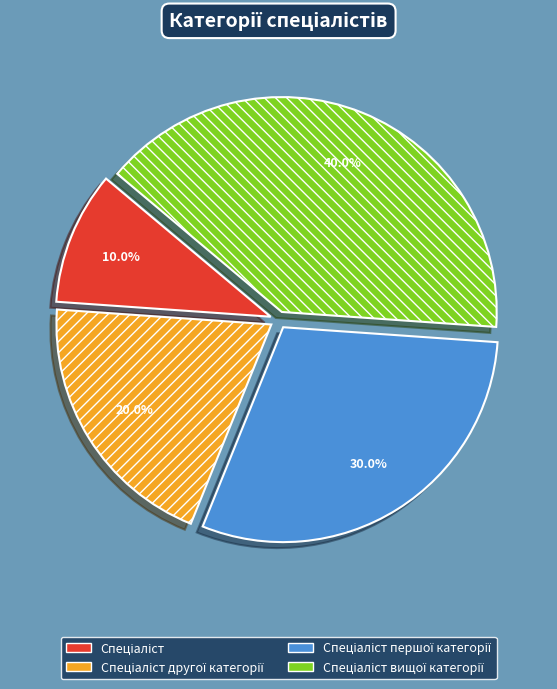

Is there any slice that represents more than half of the pie?

No